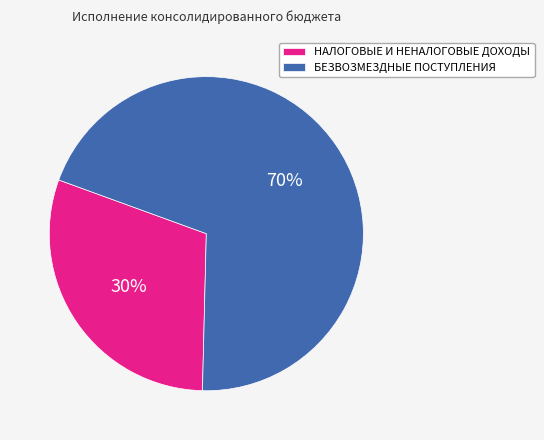

Approximately how many times larger is the value at БЕЗВОЗМЕЗДНЫЕ ПОСТУПЛЕНИЯ compared to НАЛОГОВЫЕ И НЕНАЛОГОВЫЕ ДОХОДЫ?

2.3